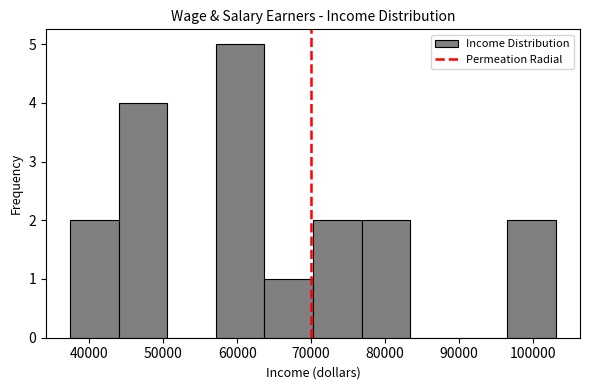

What is the height of the bar covering 64000 to 70000 on the x-axis? Neither the bar edges nor the heights are printed on the chart, so give them approximately, as read against the axes.

1